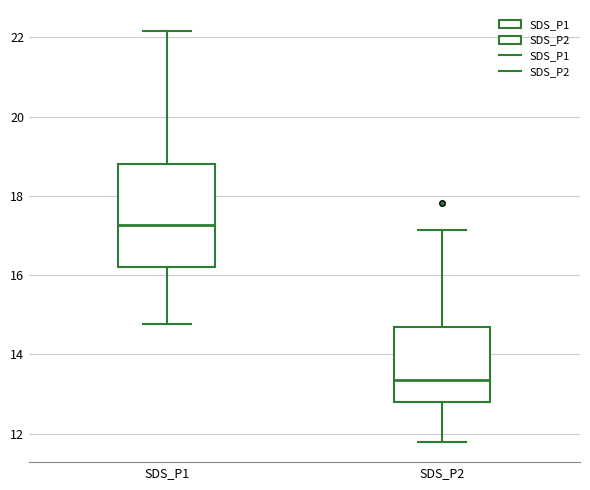

Reading left to right, transcribe this box plot: for each box, give where its median line is, the range the box spans, and where its two whiskers end, as read against the y-axis. The values are not printed on the chart, so give them approximately, as read against the axis.

SDS_P1: median 17.2, box 16.2 to 18.8, whiskers 14.8 to 22.2
SDS_P2: median 13.4, box 12.8 to 14.6, whiskers 11.8 to 17.2